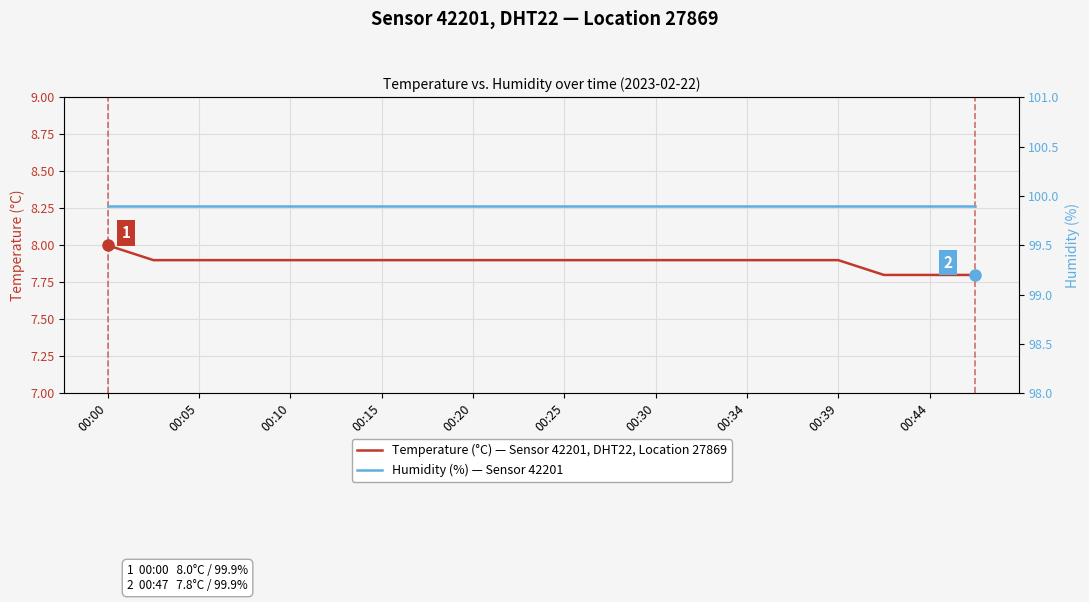

The Humidity (%) — Sensor 42201 series shows 169.4 at 15. True or false?

False